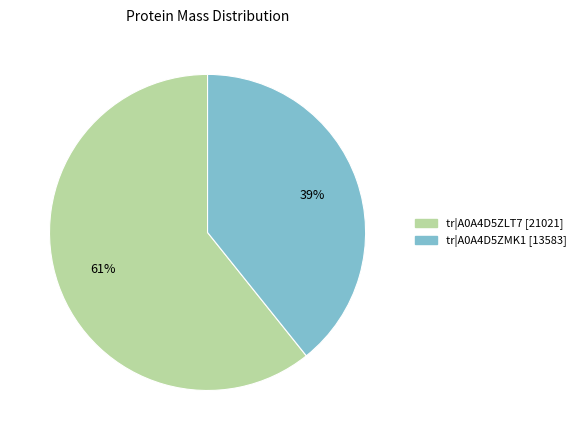

To the nearest percent, what is the combined percentage of tr|A0A4D5ZMK1 and tr|A0A4D5ZLT7?

100%